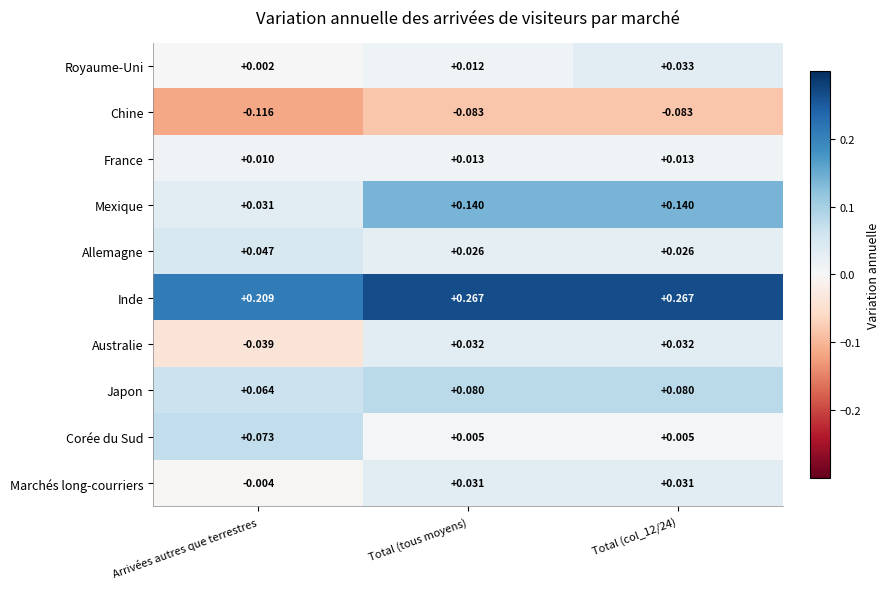

Where does the Australie series first go above 0?

Total (tous moyens)